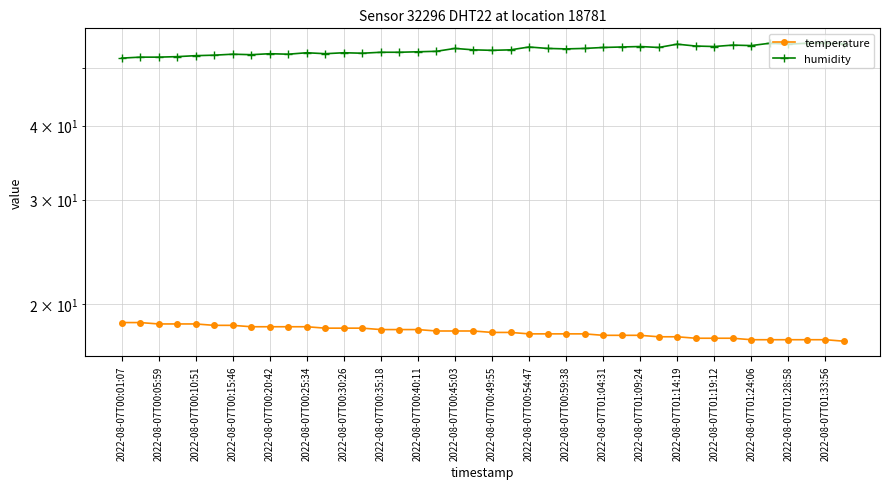

At 2022-08-07T00:49:55, list the series in order from largest to smallest.

humidity, temperature